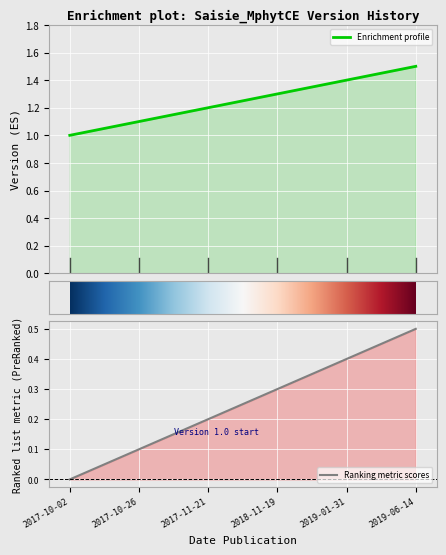

List the labels in order of value, largest first.

2019-06-14, 2019-01-31, 2018-11-19, 2017-11-21, 2017-10-26, 2017-10-02